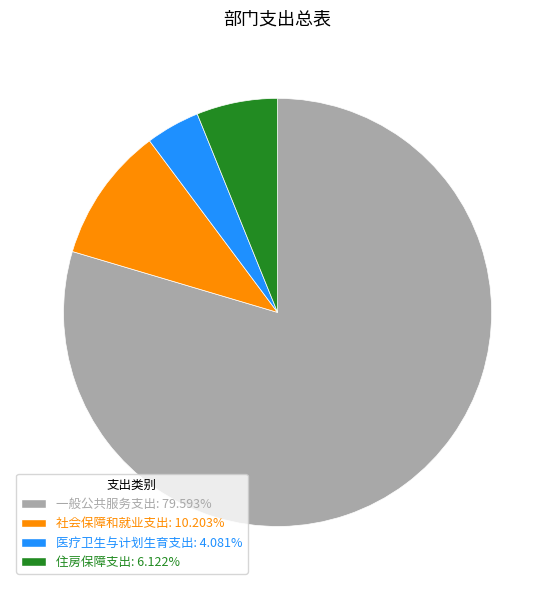

True or false: 医疗卫生与计划生育支出 accounts for 16% of the total.

False